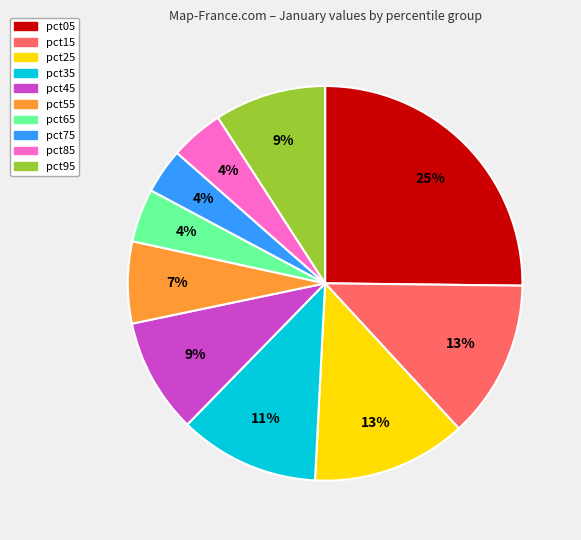

Which slice is the largest?

pct05